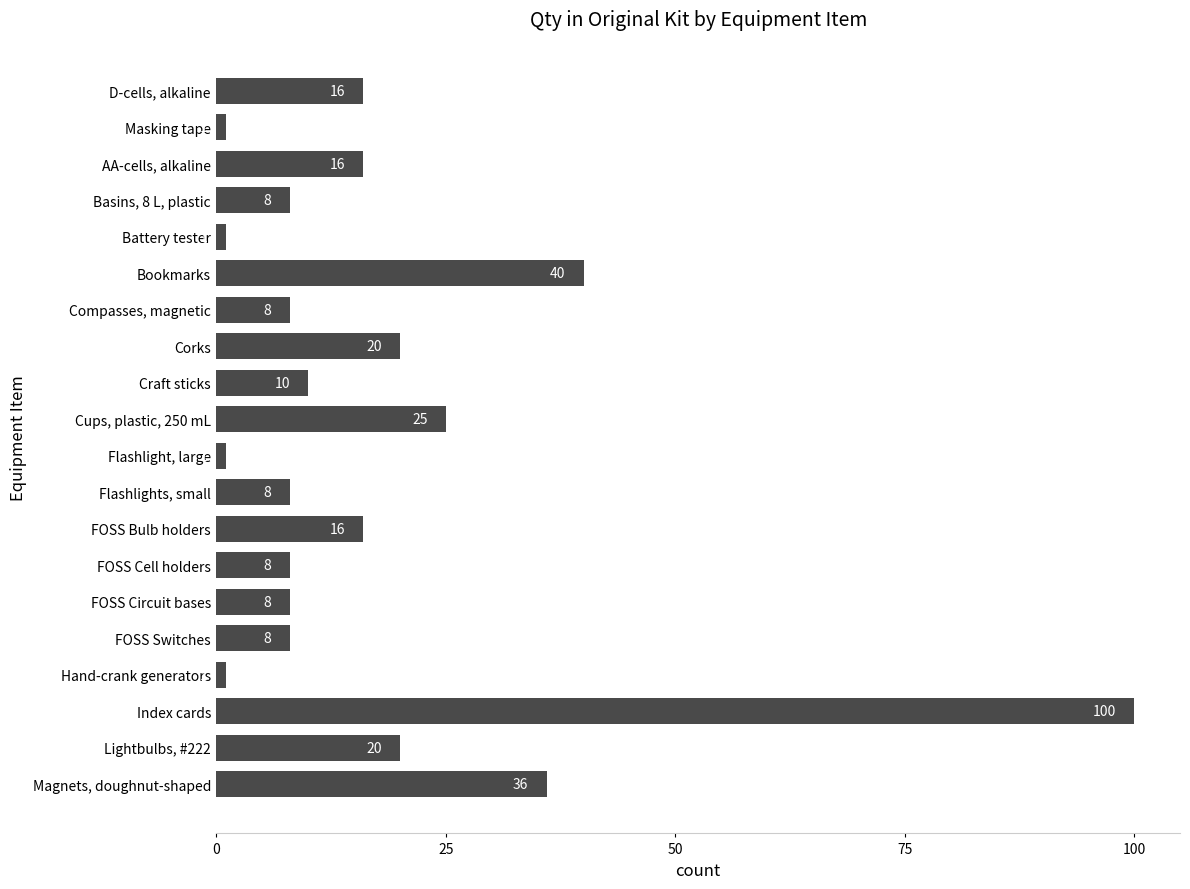

How many distinct data groups are displayed?

1